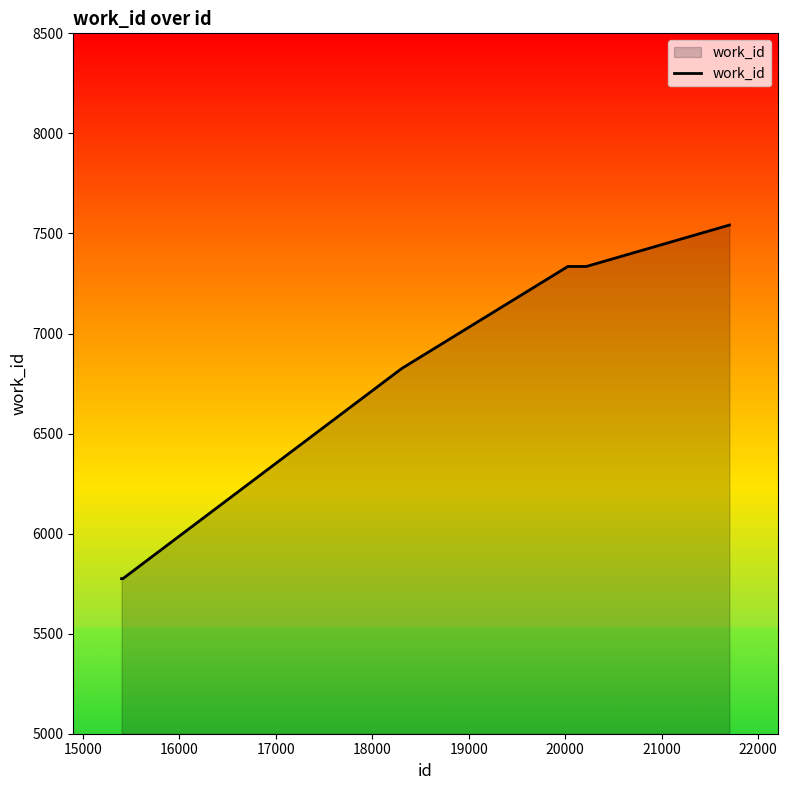

What is the sum of all values?

40587